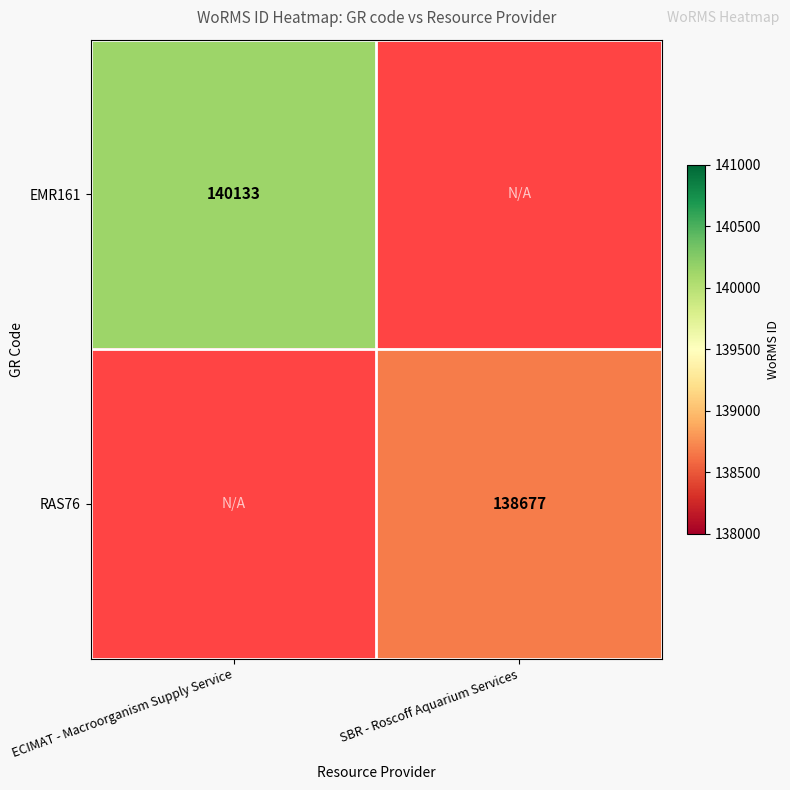

Is it true that RAS76 equals 138677 at SBR - Roscoff Aquarium Services?

True